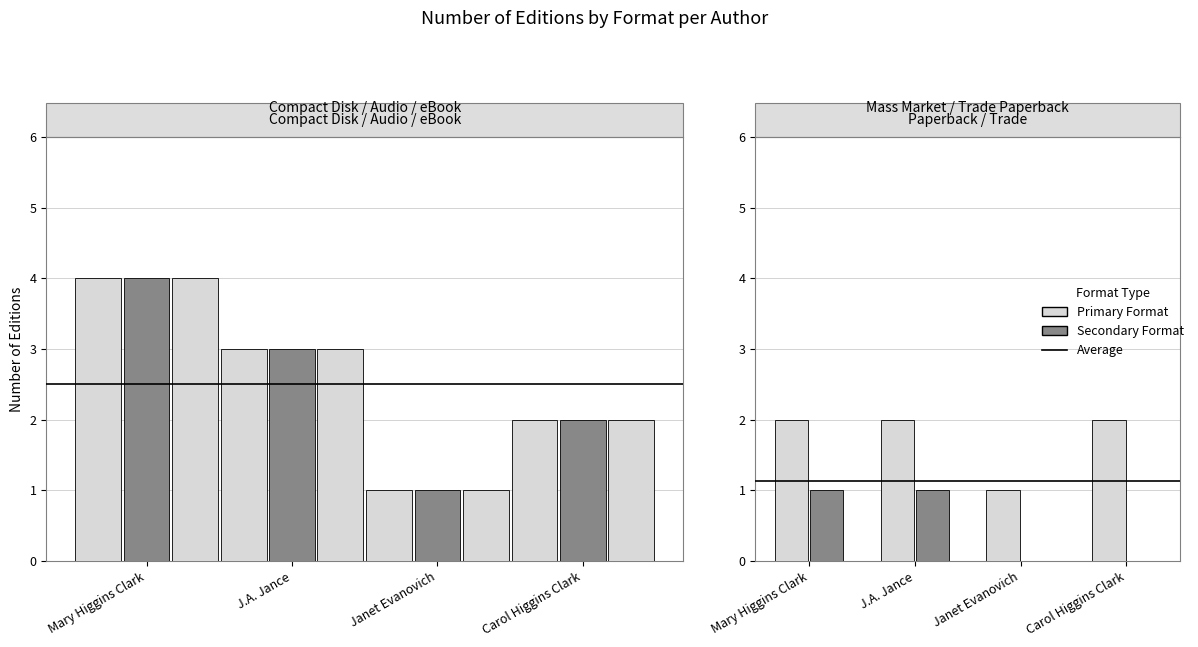

How many data points in Mass Market Paperback are less than 2?

1